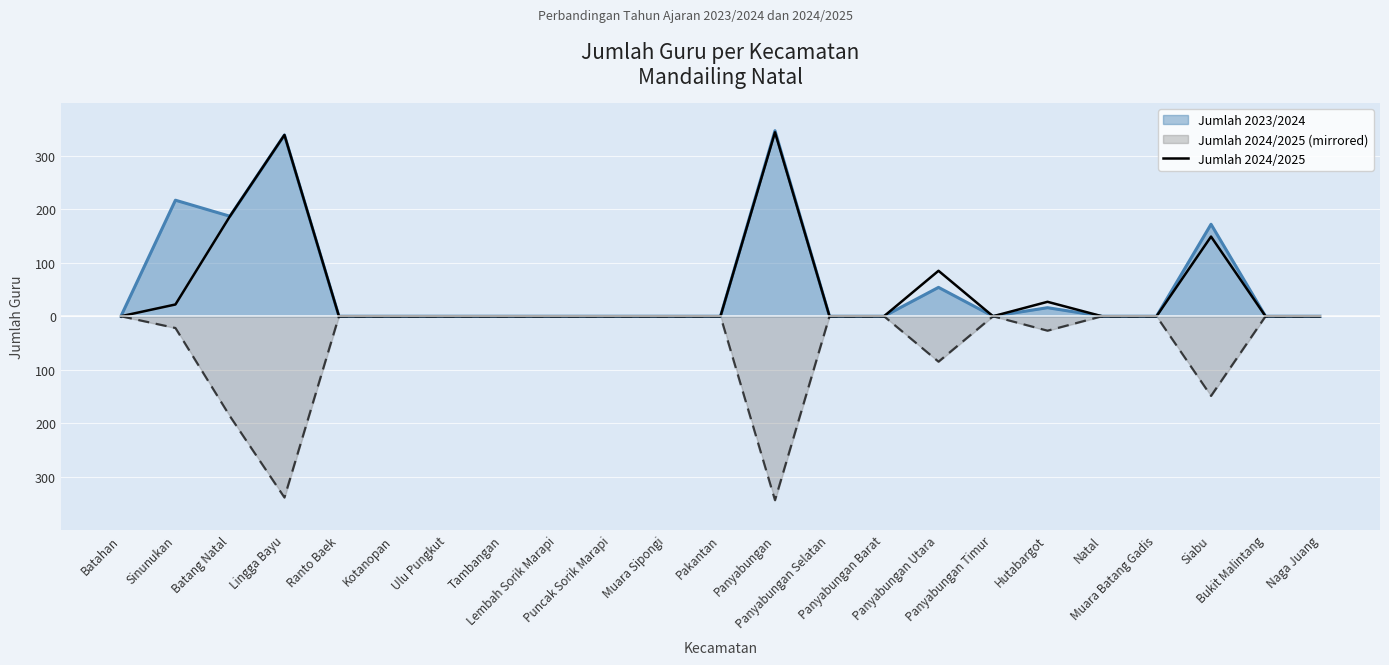

What is the label of the 15th point from the left?

Panyabungan Barat